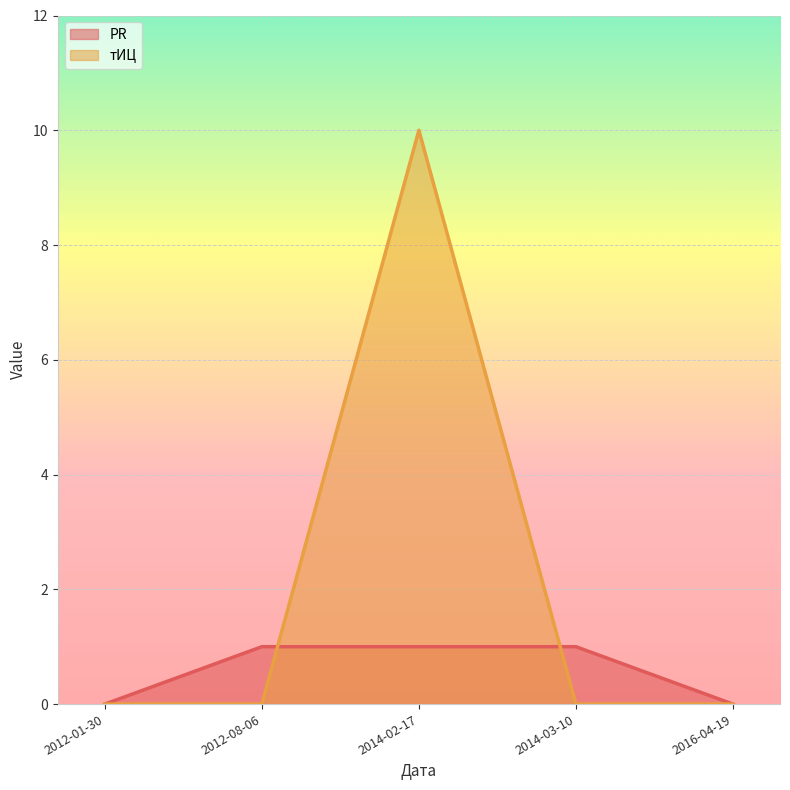

The value of PR at 2012-08-06 is 1. True or false?

False